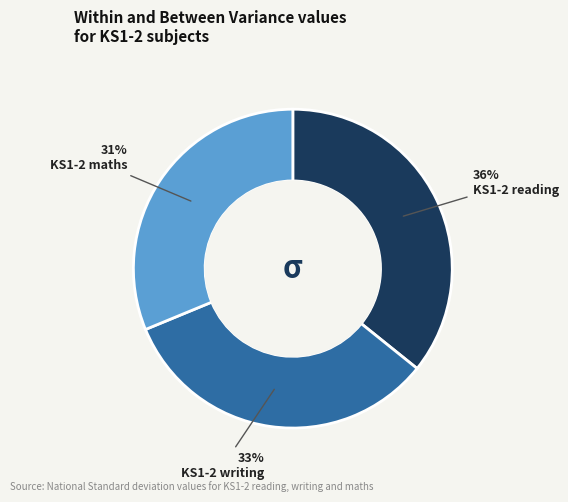

Between KS1-2 writing and KS1-2 reading, which is larger?

KS1-2 reading